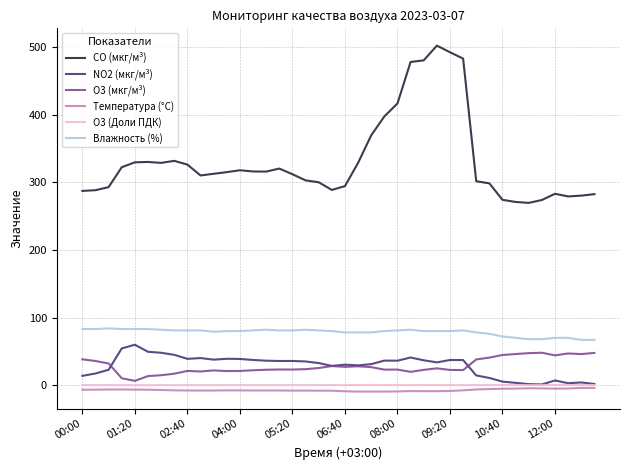

Does the chart have visible grid lines?

Yes